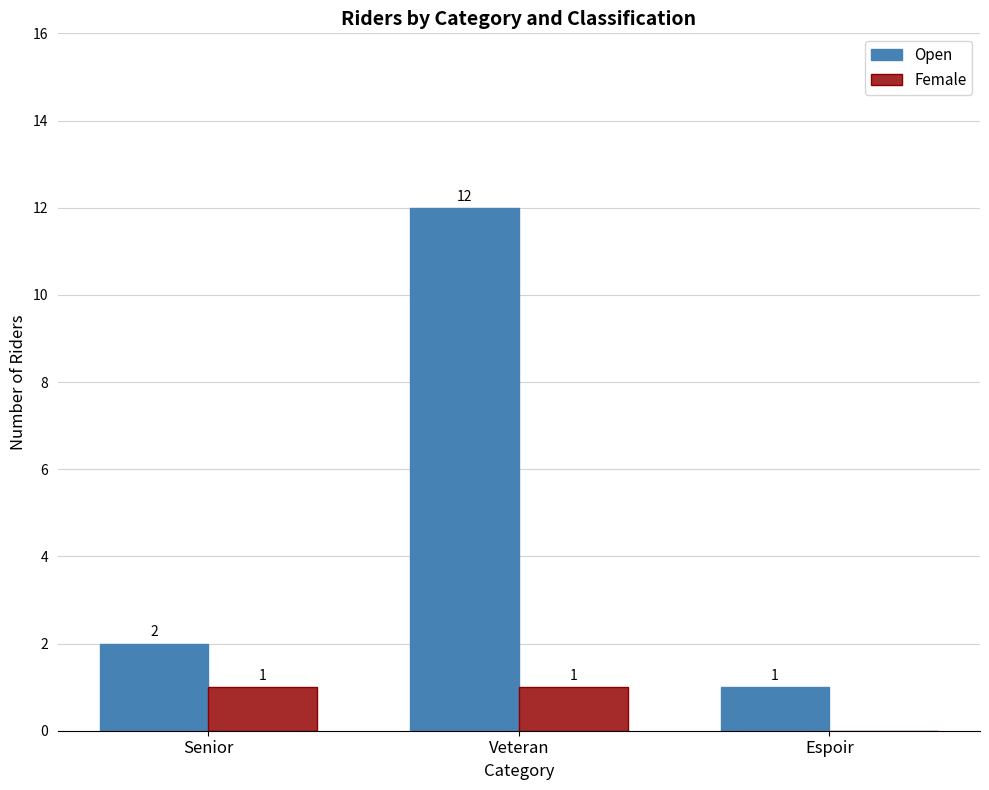

Which series changed the most between Senior and Veteran?

Open